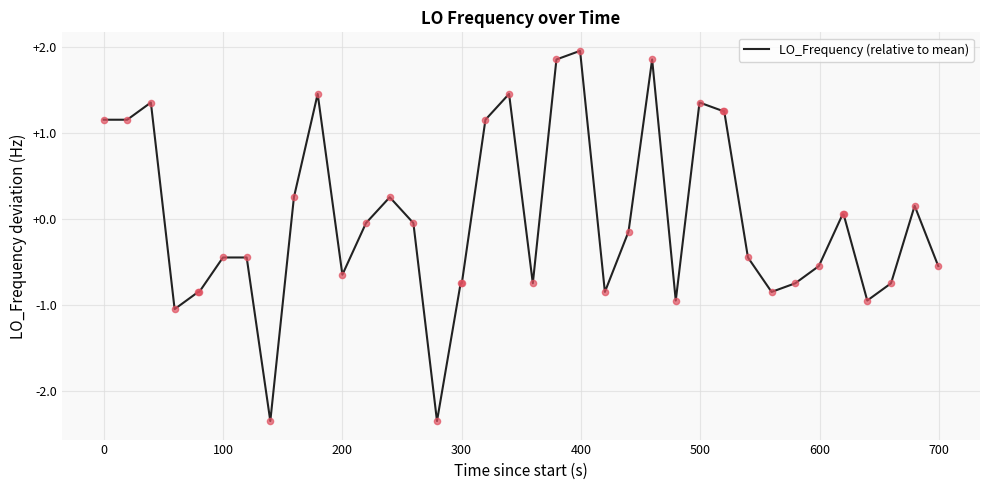

What is the smallest value displayed?

-2.3